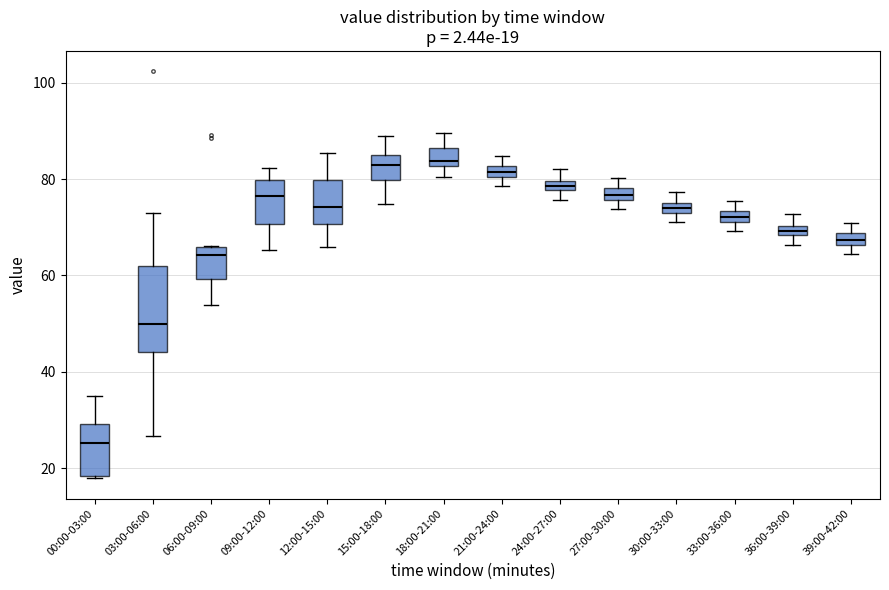

Which box has the lowest median line?

00:00-03:00